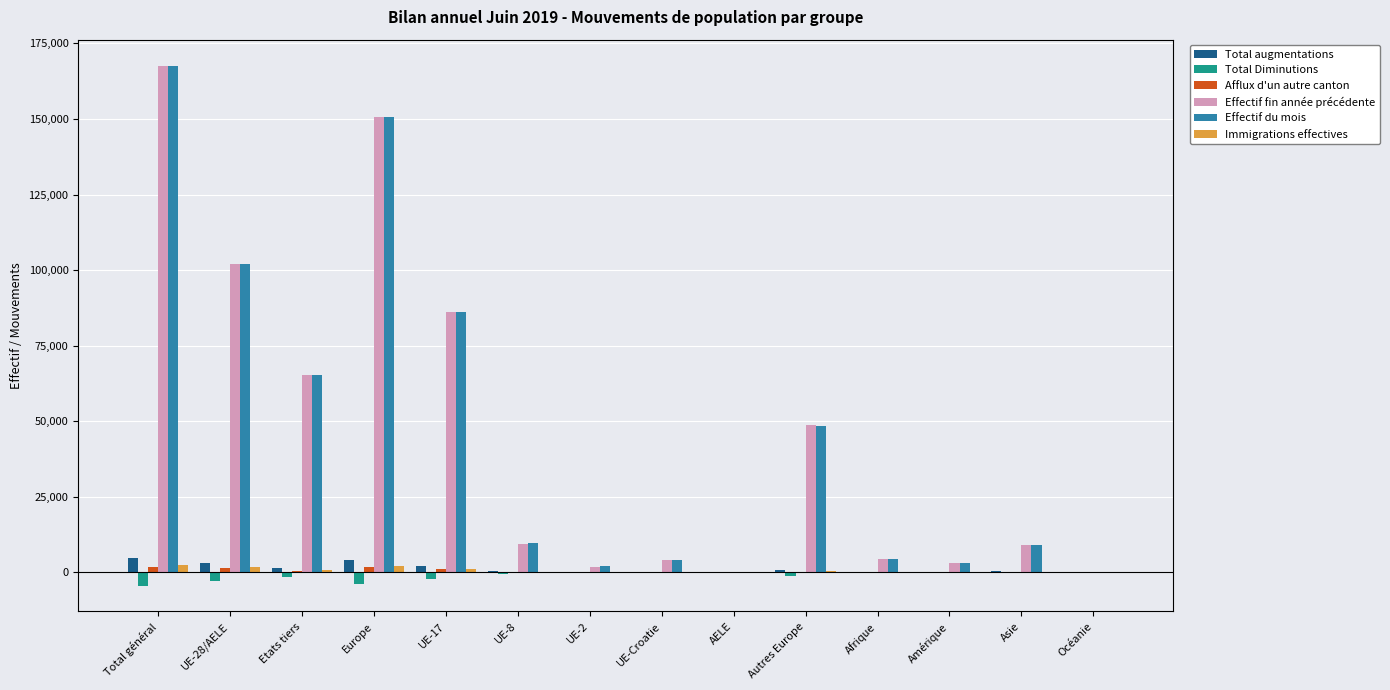

What is the sum of all Immigrations effectives values?

9369